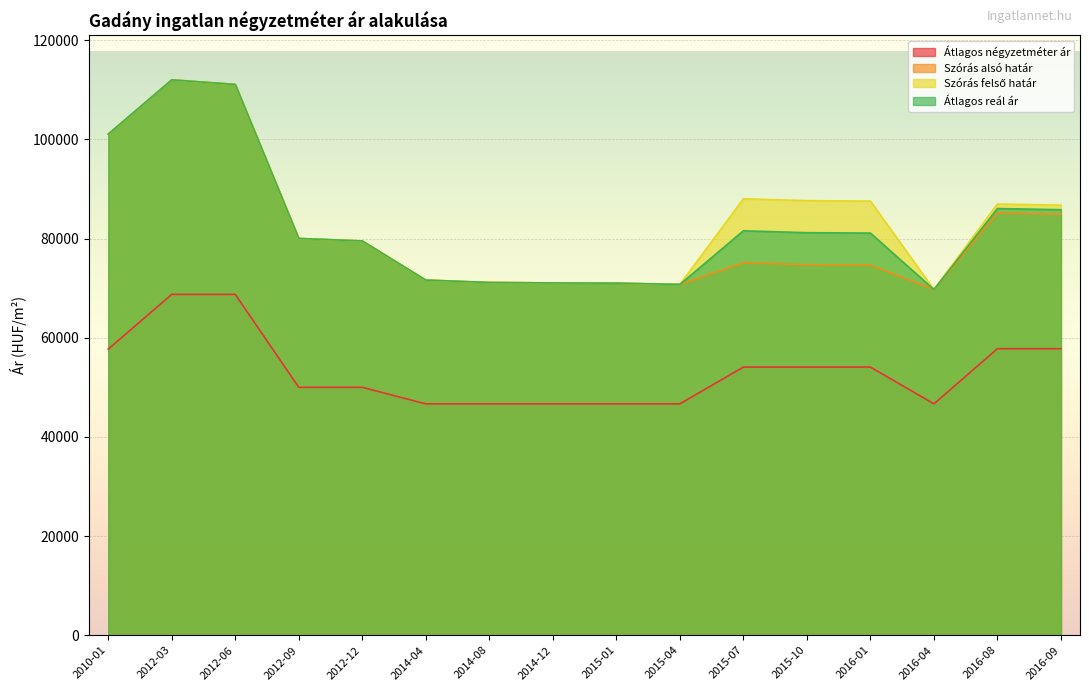

What is the spread (max minus min) of values at 2016-01?

33484